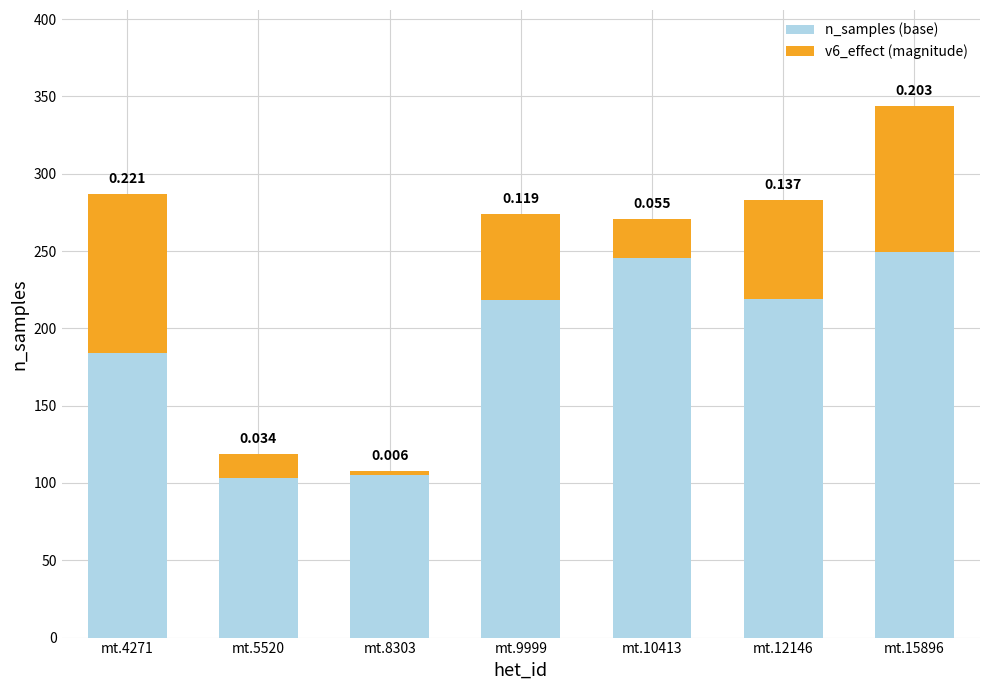

The value of n_samples (base) at mt.9999 is 218.4. True or false?

True